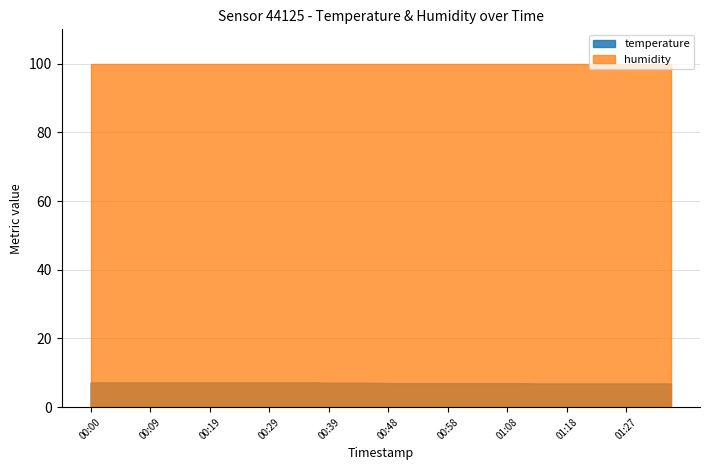

Between 00:51 and 01:10, which is larger?

00:51